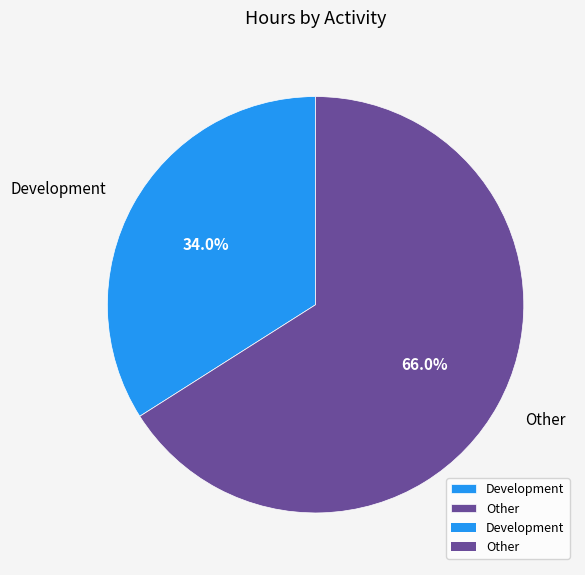

Is Development the majority of the pie?

No